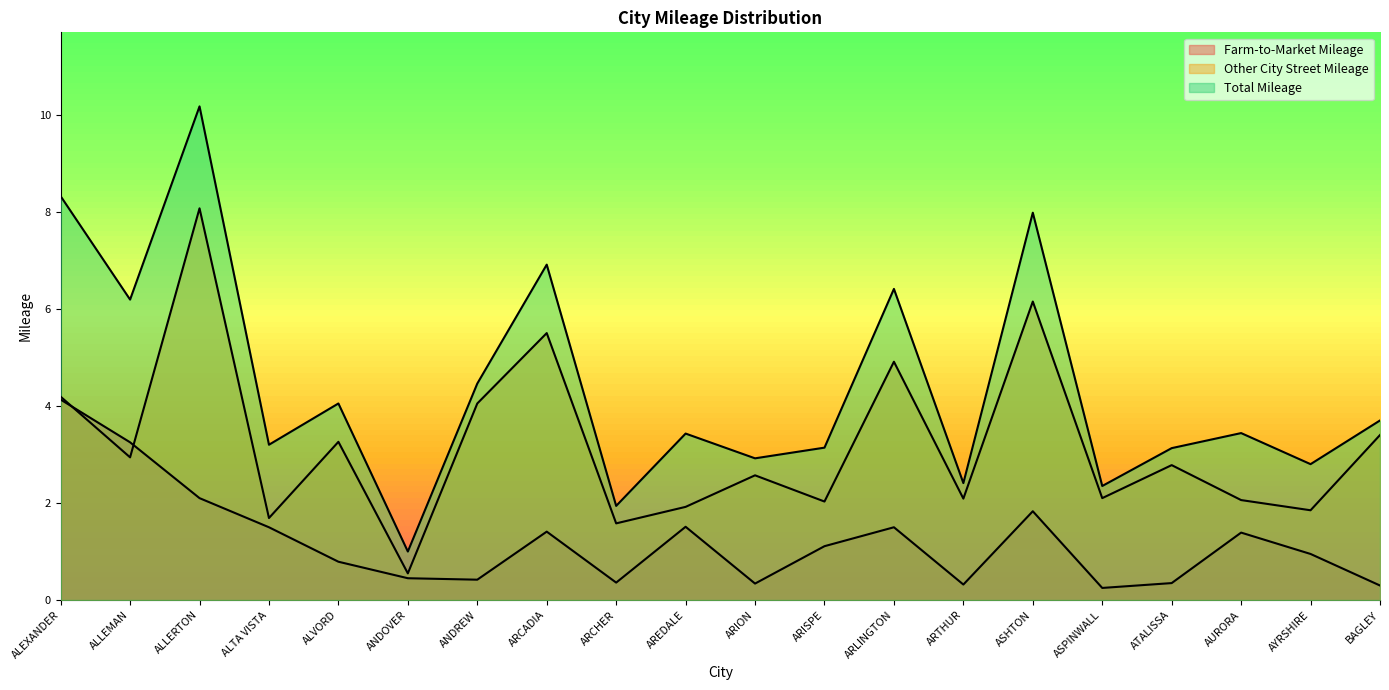

Which series has the largest range (max minus min)?

Total Mileage